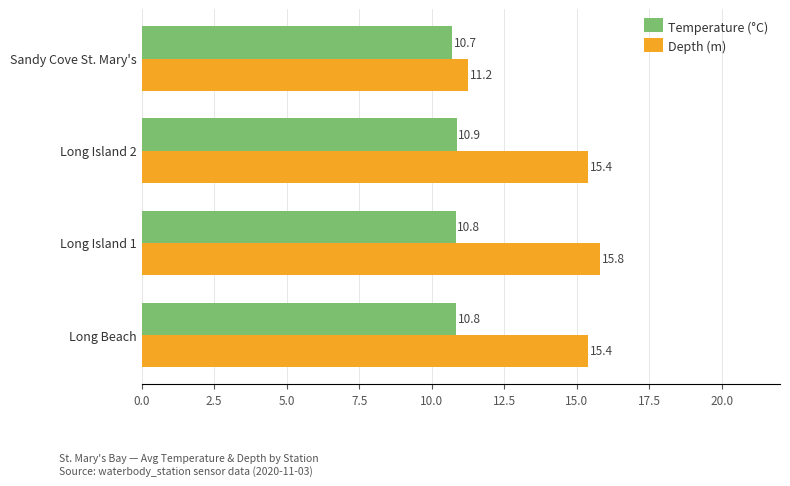

Where is Depth (m) nearest to the value 13?

Sandy Cove St. Mary's